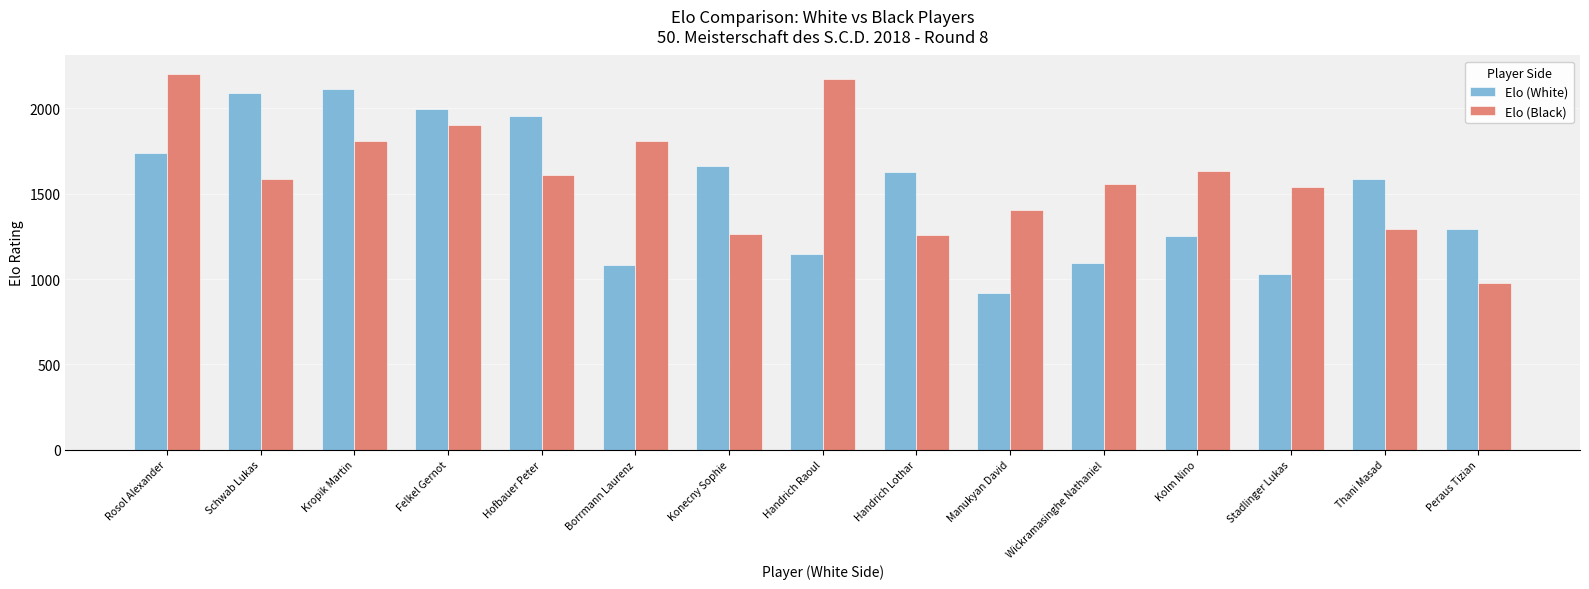

What is the smallest value displayed?

917